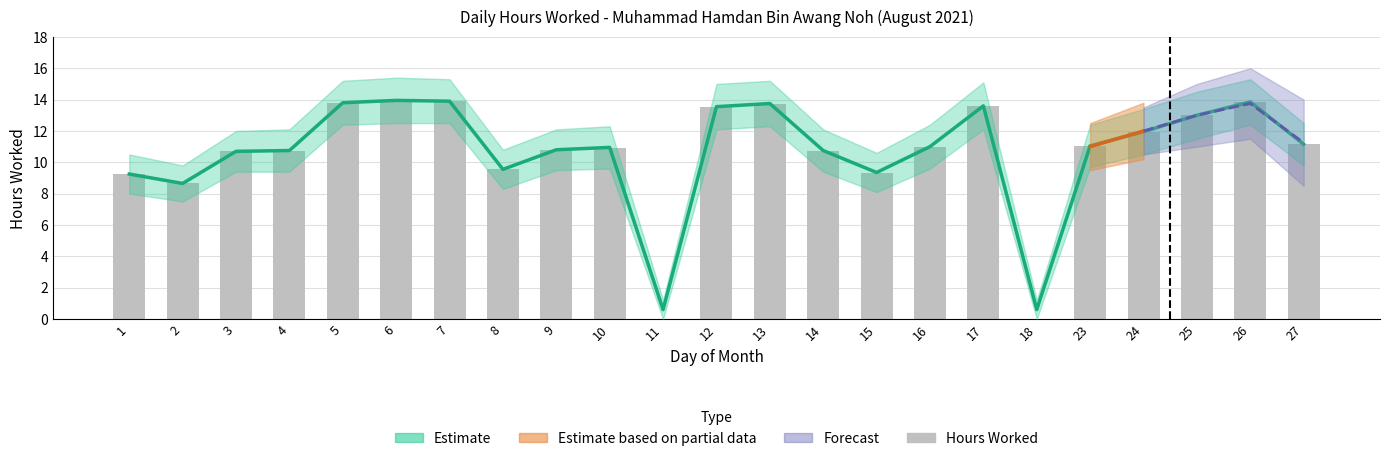

Approximately how many times larger is the value at 12 compared to 9?

1.3